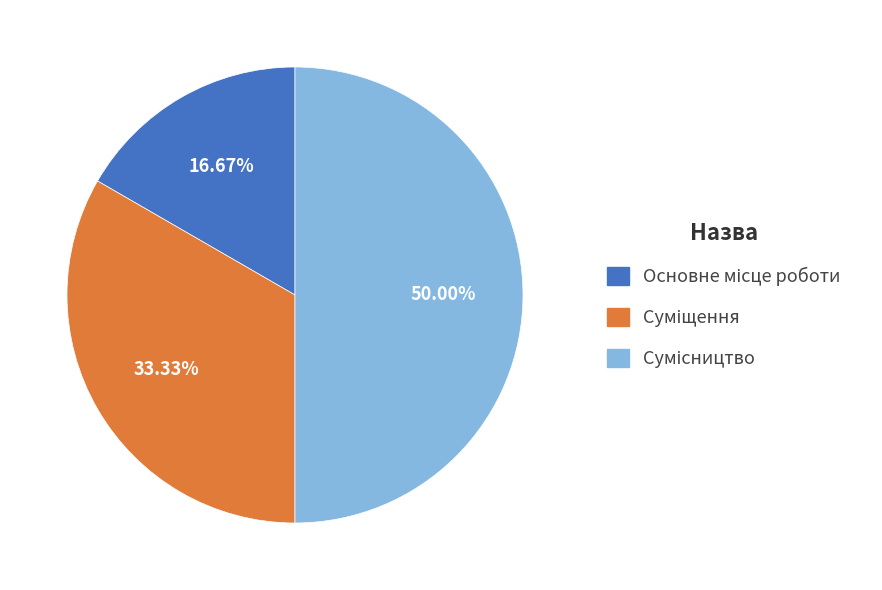

To the nearest percent, what is the difference between the largest and smallest slice percentages?

33%